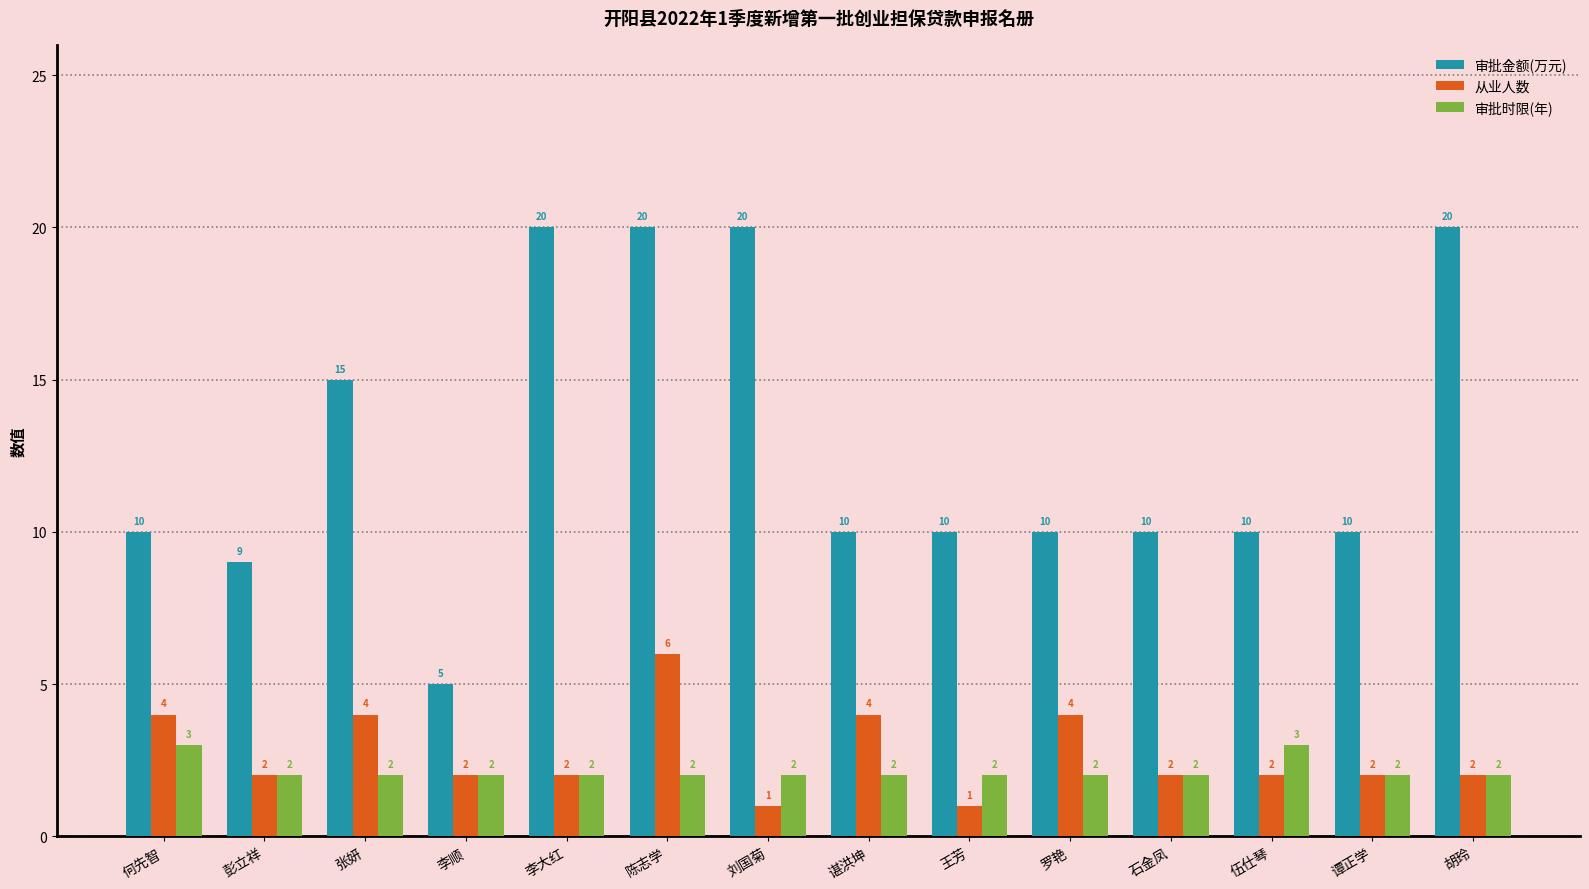

What is the difference between the second highest and second lowest values in the 从业人数 series?

3